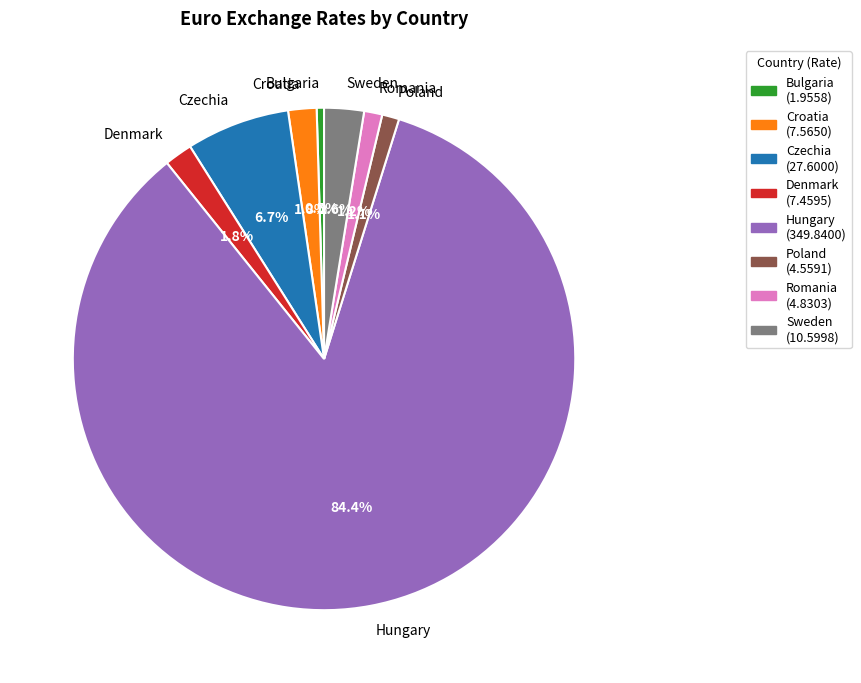

What is the majority slice?

Hungary